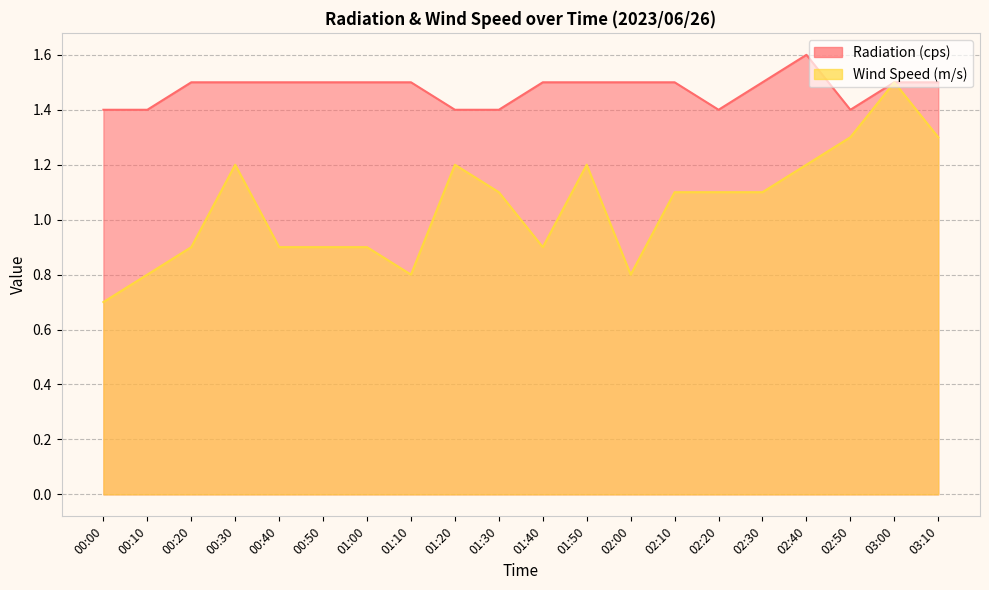

Read the Radiation (cps) value at 00:50.

1.5